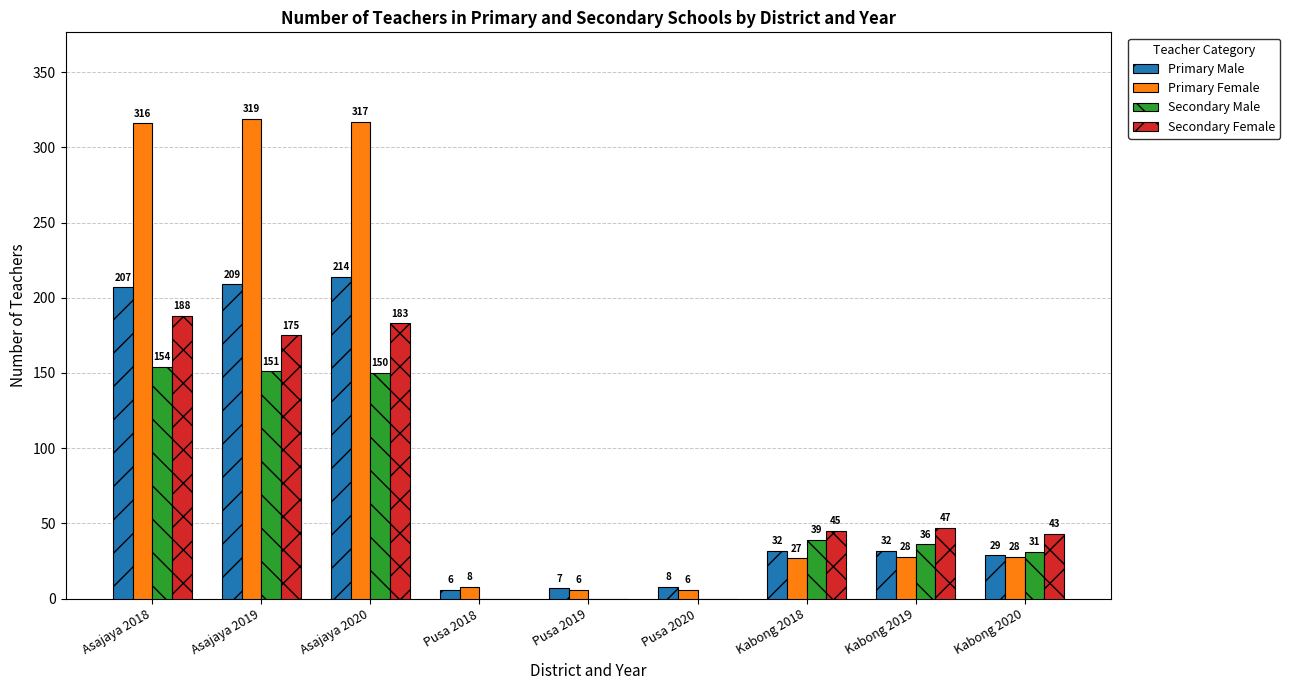

Which series has the largest total across all categories?

Primary Female